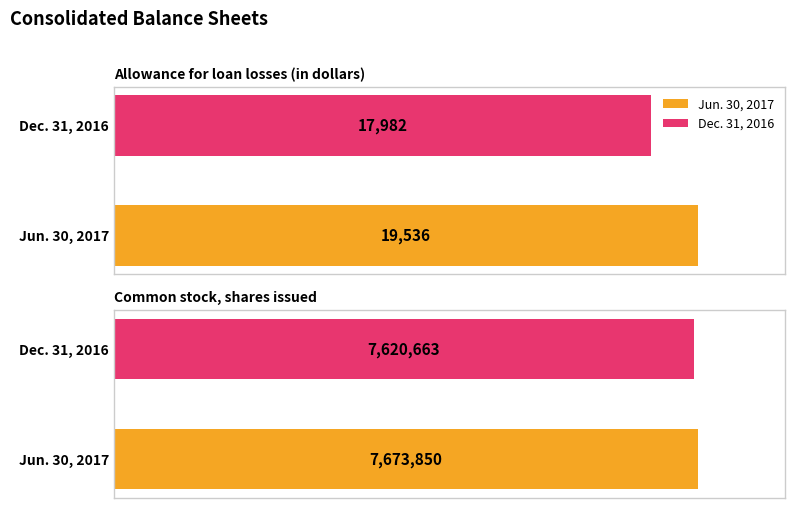

Rank the series at Common stock, shares issued from lowest to highest value.

Dec. 31, 2016, Jun. 30, 2017